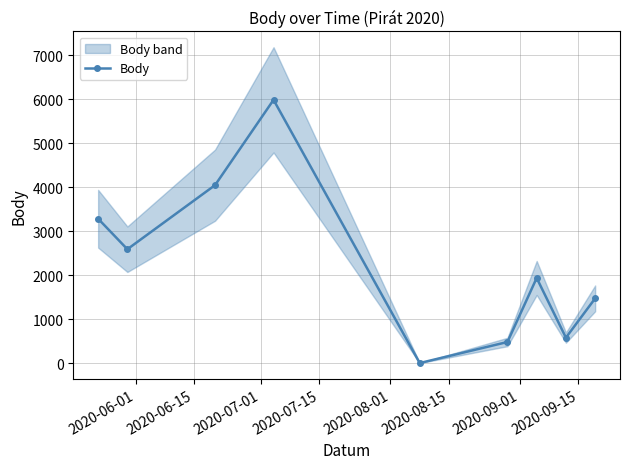

How many points are higher than both their immediate neighbors (excluding endpoints)?

2